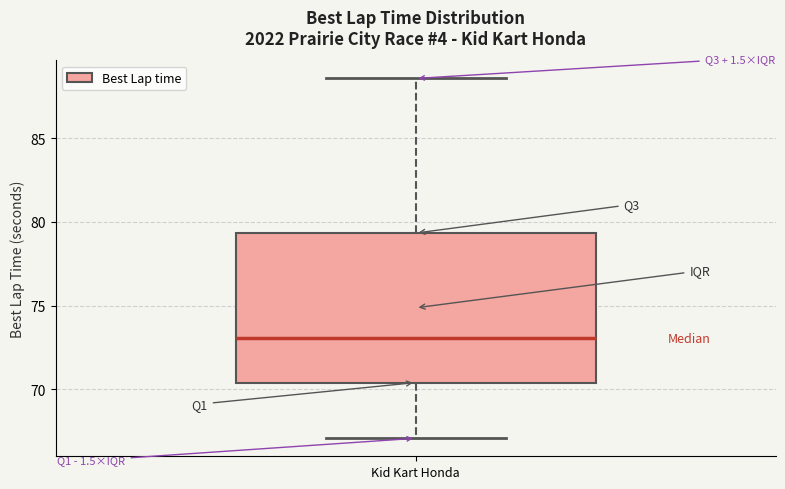

Where does the upper whisker of the box for Kid Kart Honda end on the y-axis? The values are not printed on the chart, so give them approximately, as read against the axis.

88.5